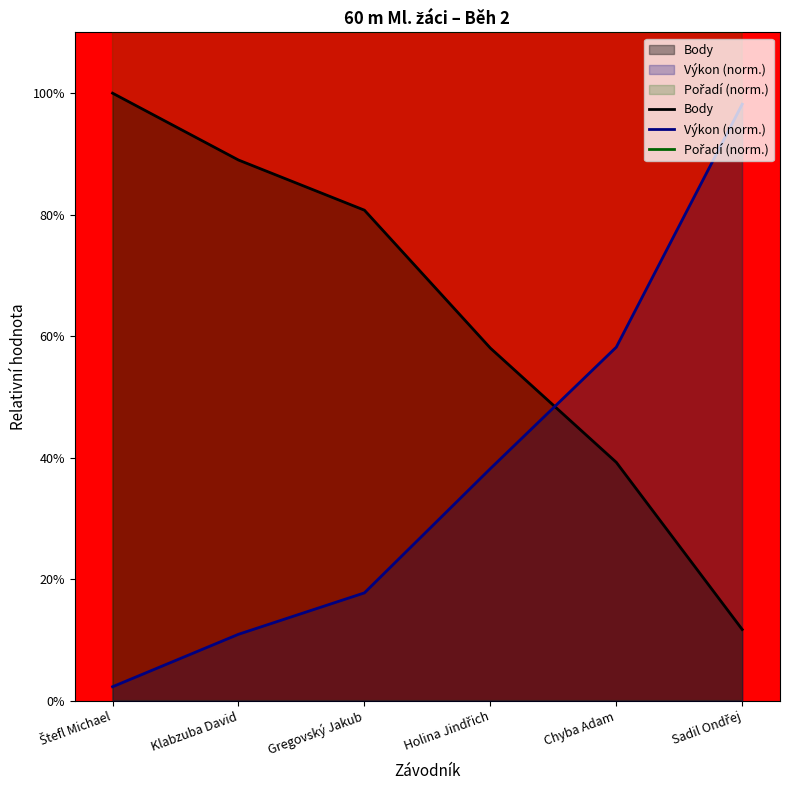

What is the highest value of the Výkon series?

98.2